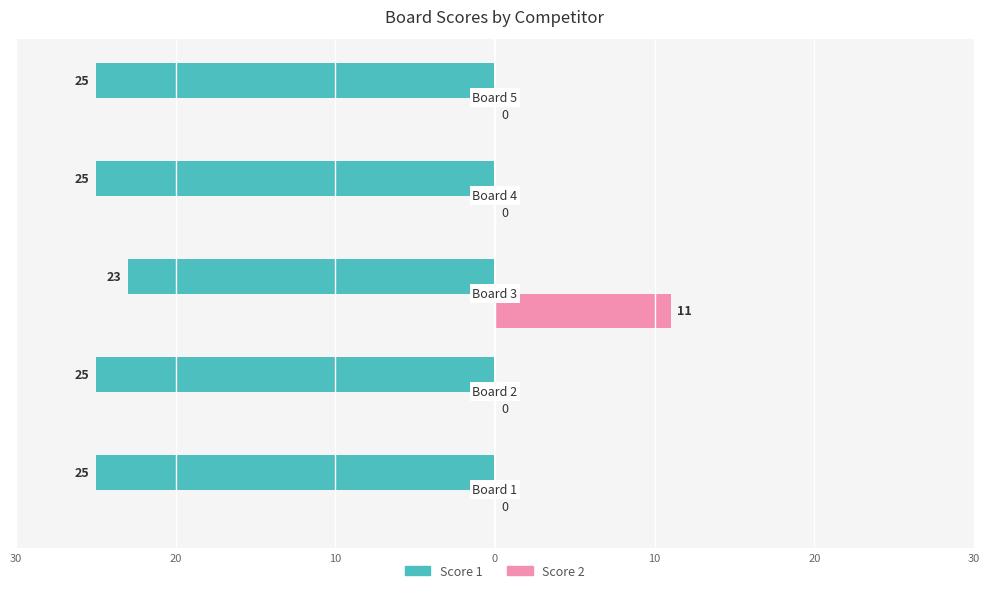

Rank the series by their maximum value, from highest to lowest.

Score 2, Score 1